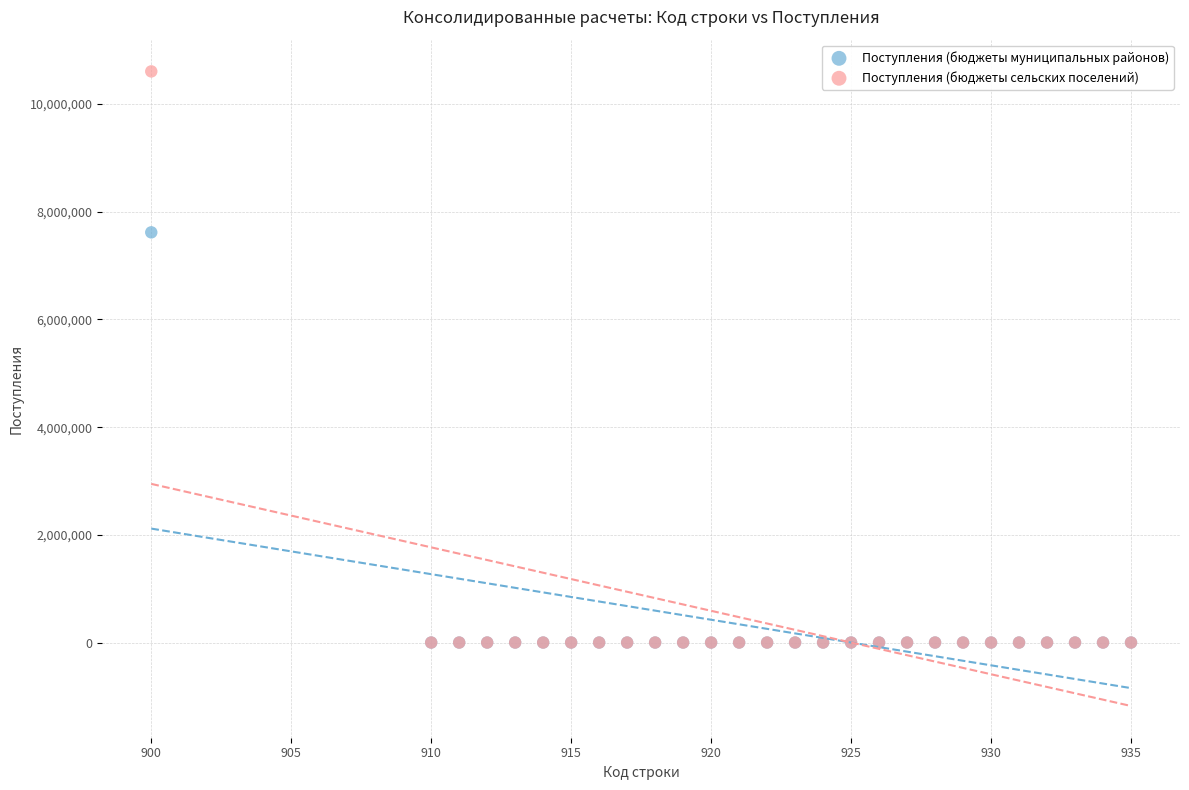

Across all series, what Y value is closest to 5304000?

7618485